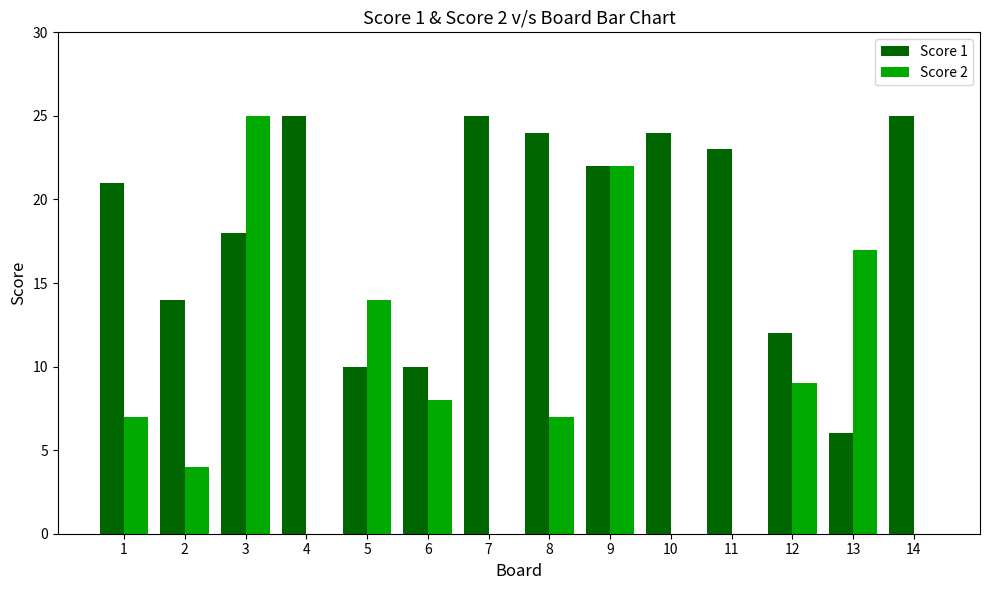

Which series has the largest total across all categories?

Score 1